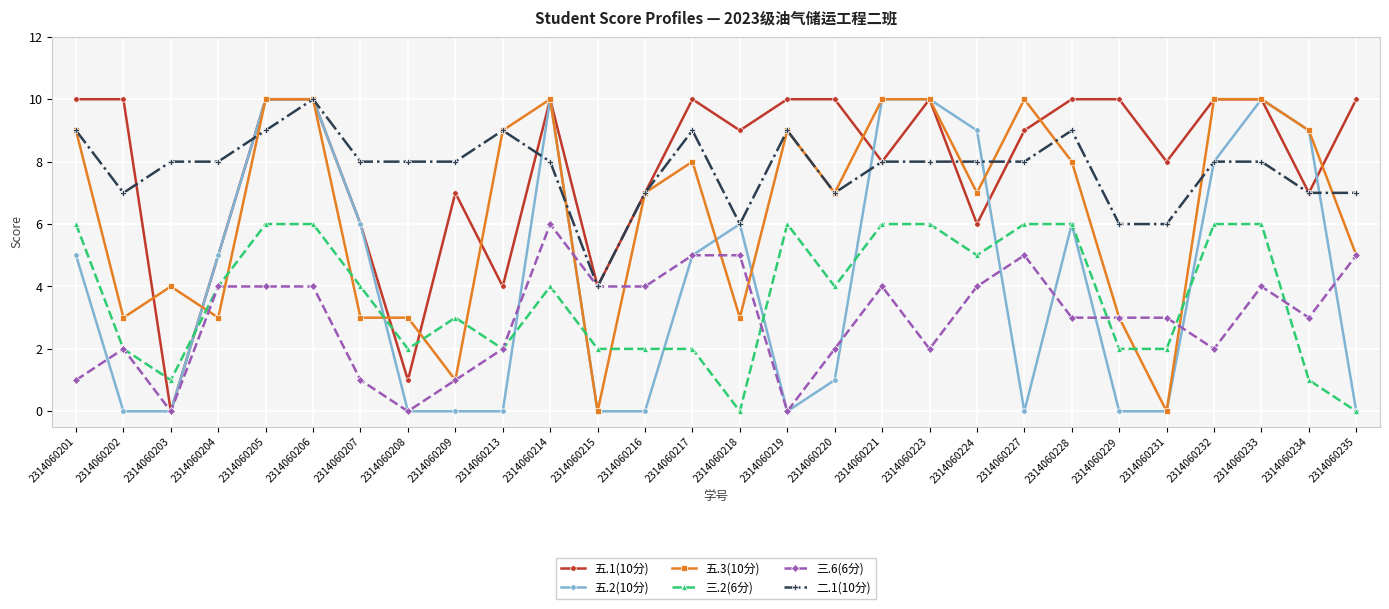

What is the sum of the 五.3(10分) values at 2314060228 and 2314060221?

18